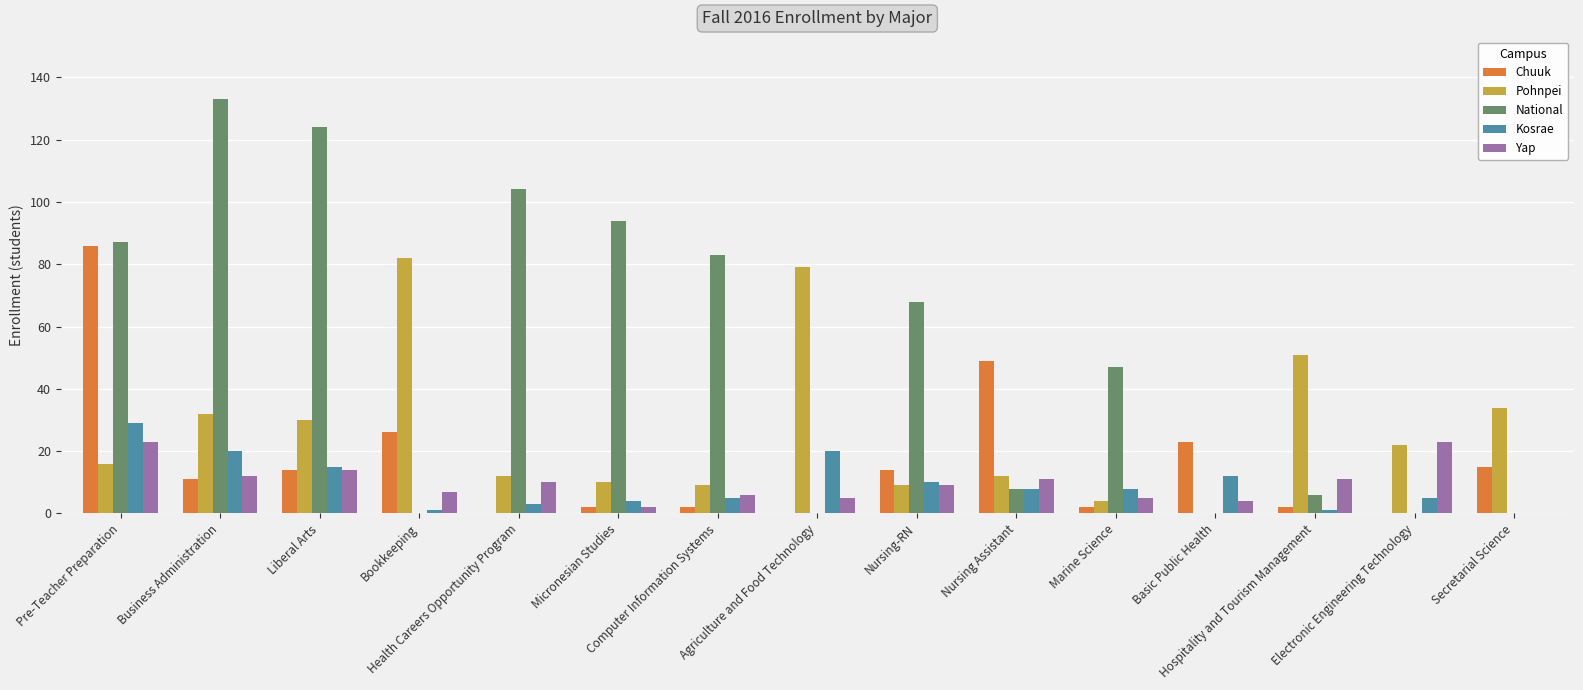

How many data points does each series have?

15